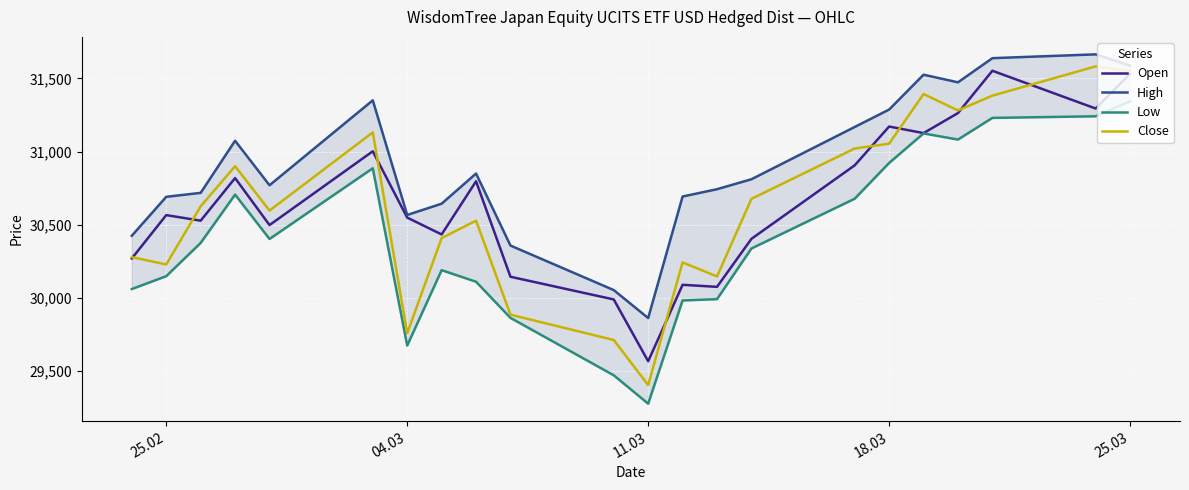

True or false: Low and Open intersect in this chart.

False